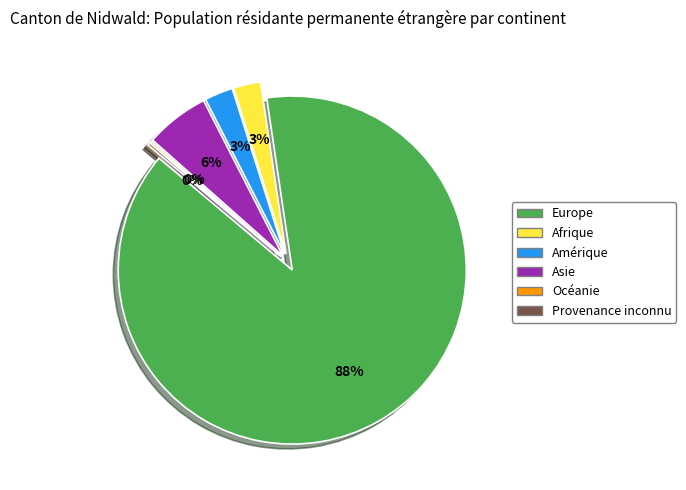

True or false: Asie accounts for 6% of the total.

True